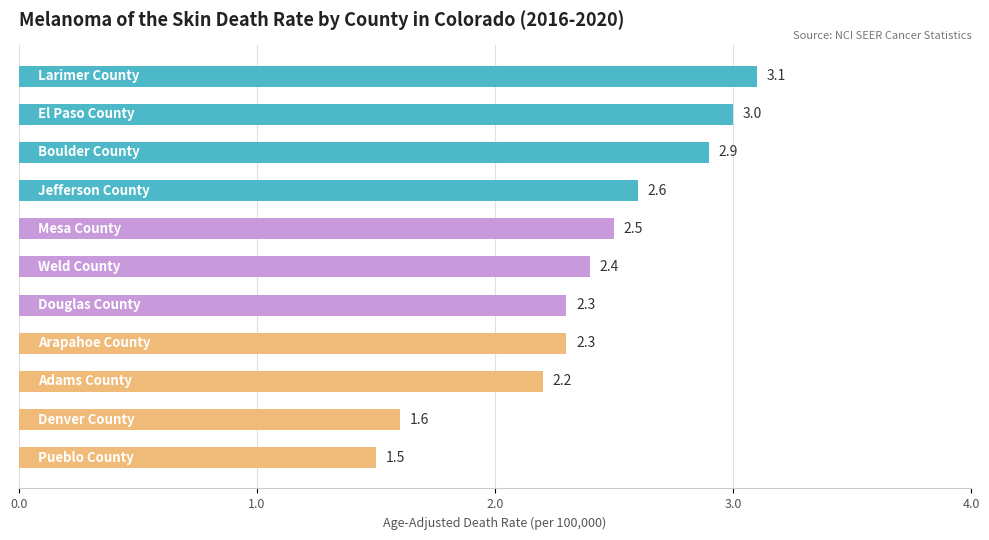

What is the minimum value shown in the chart?

1.5